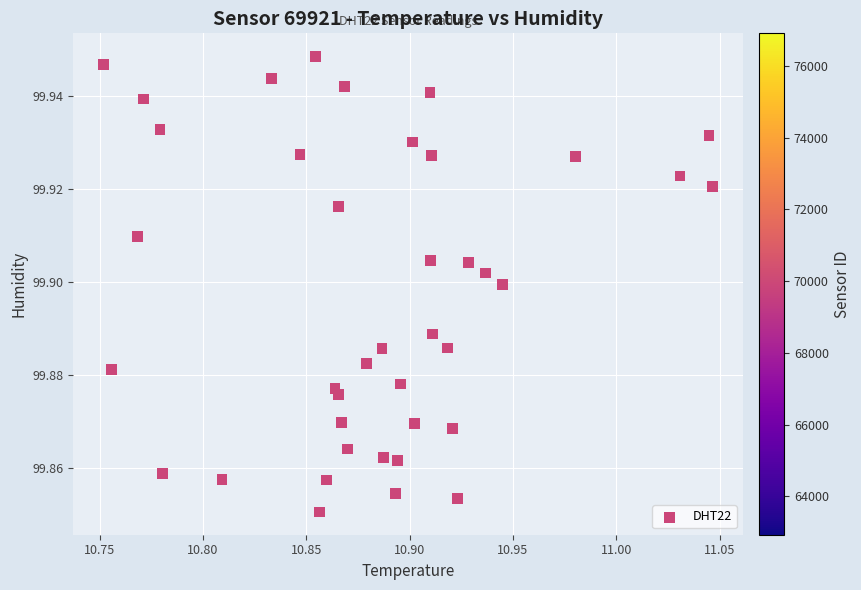

What is the range of X values (max minus min)?

0.3